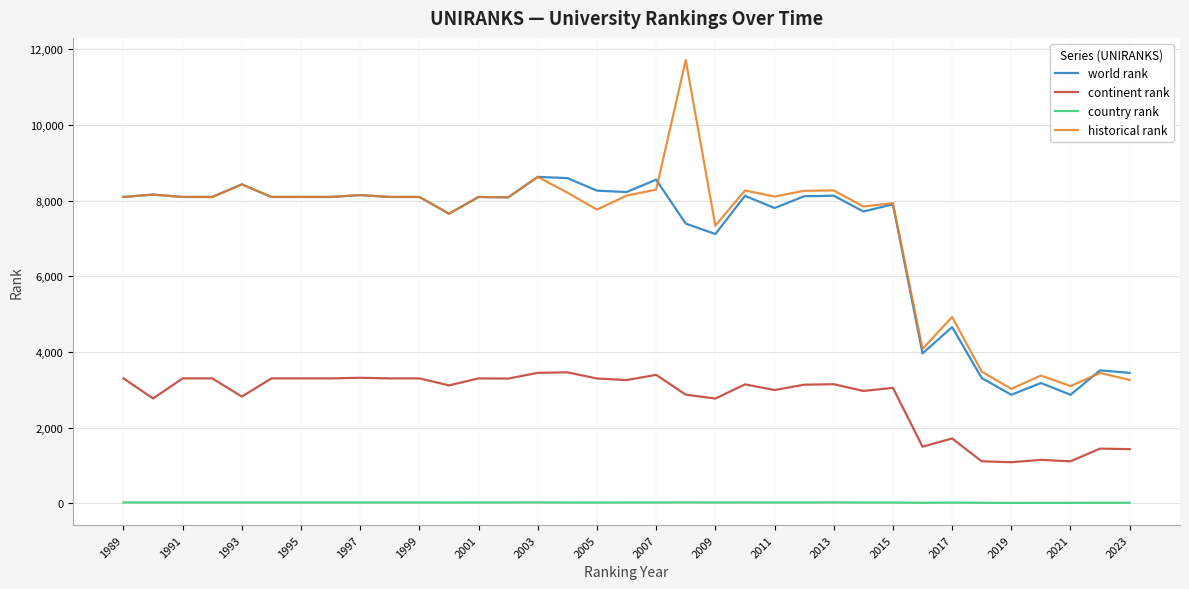

Which series has the largest range (max minus min)?

historical rank